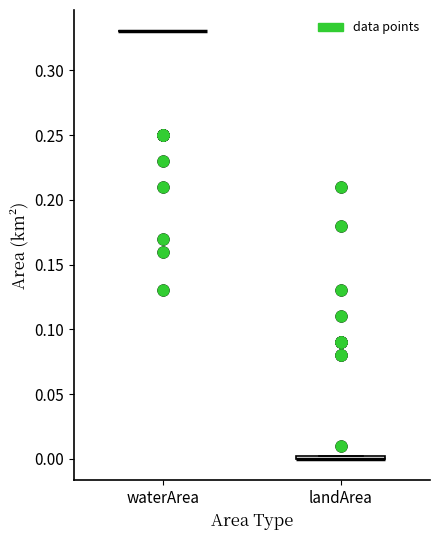

Where is the lower edge of the box for landArea on the y-axis? The values are not printed on the chart, so give them approximately, as read against the axis.

0.000